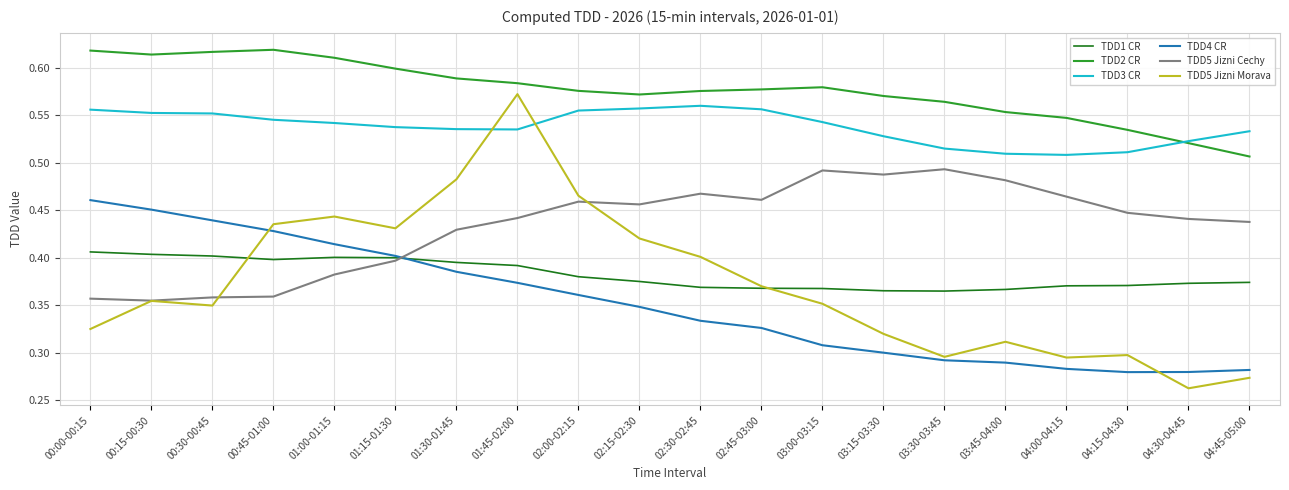

What are all the series names shown in the legend?

TDD1 CR, TDD2 CR, TDD3 CR, TDD4 CR, TDD5 Jizni Cechy, TDD5 Jizni Morava